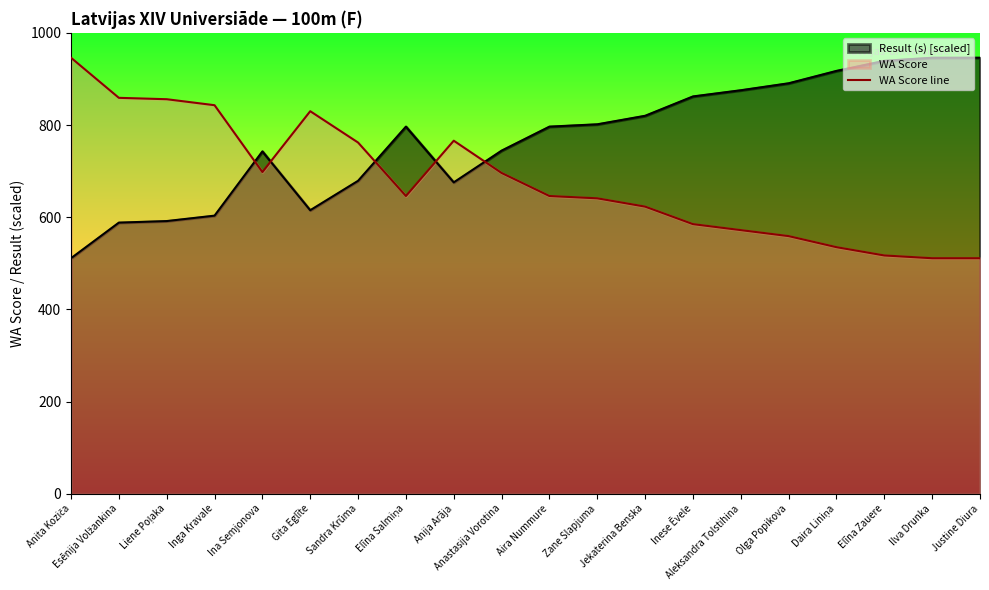

What value does the data have at Elīna Zauere, to the nearest 10?

520